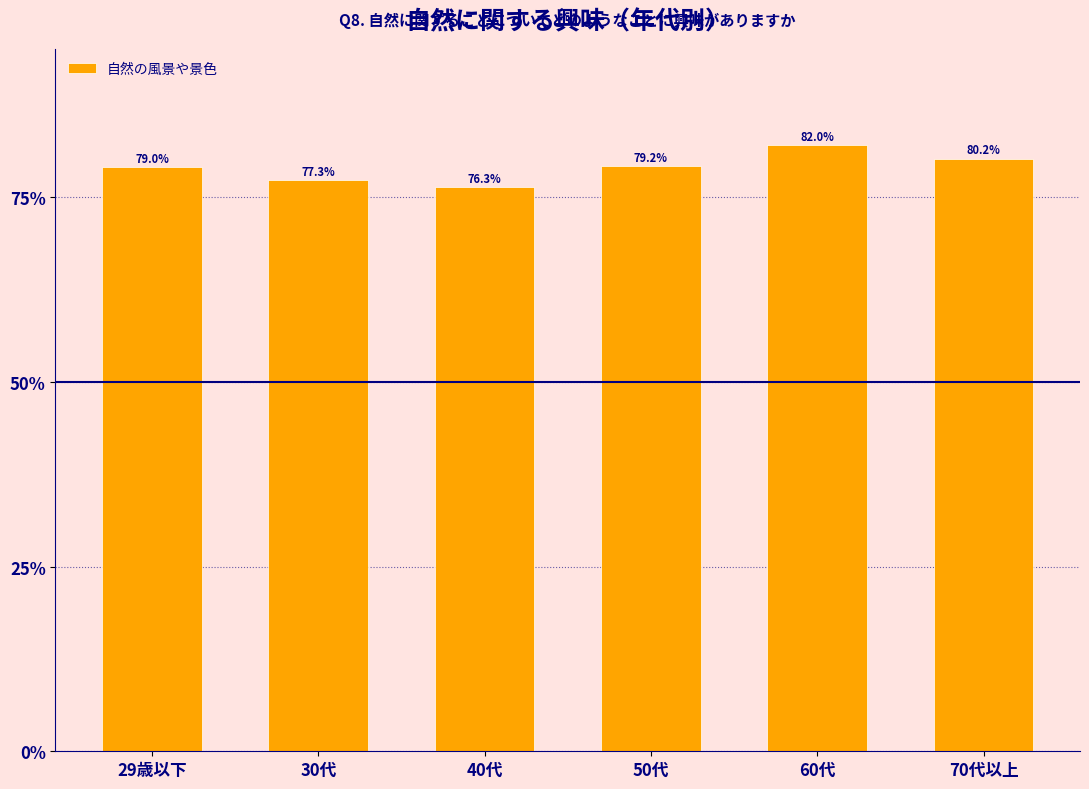

Reading left to right, extract all data points from this chart.

79.0	77.3	76.3	79.2	82.0	80.2